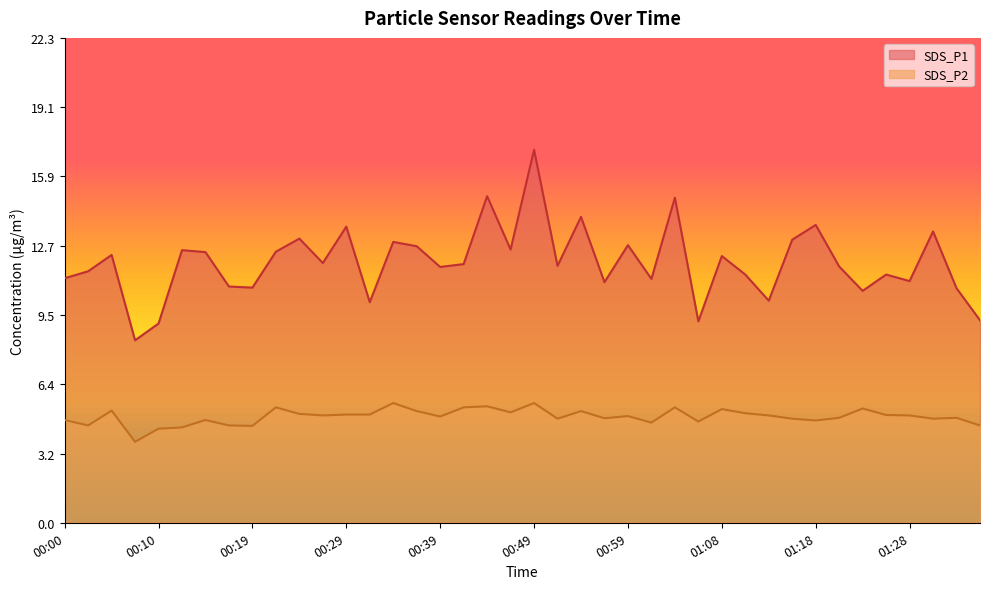

Is the value of SDS_P1 at 01:13 greater than the value of SDS_P2 at 00:32?

Yes